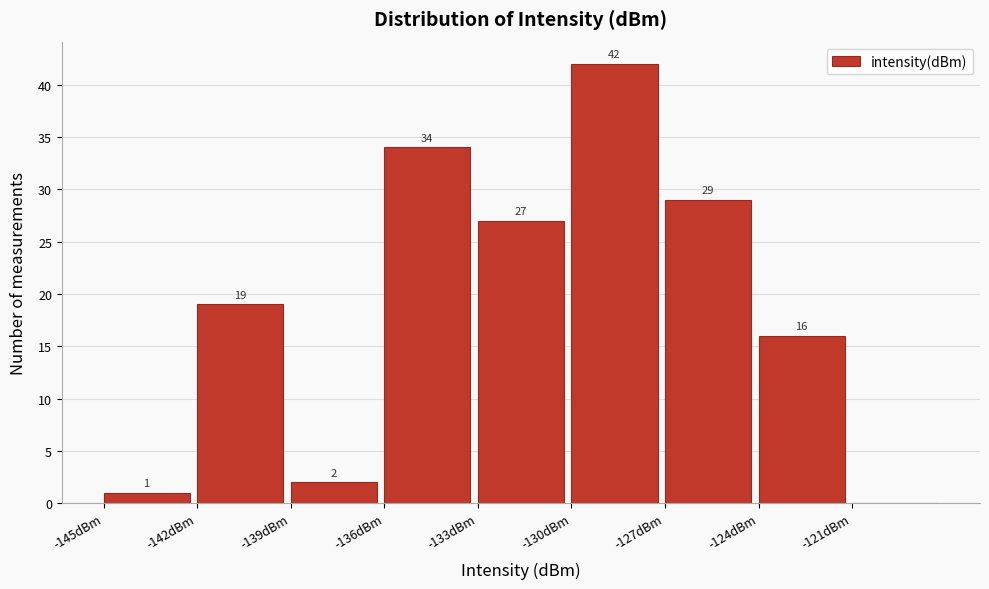

Over which range of the x-axis is the bar tallest?

-130 to -127